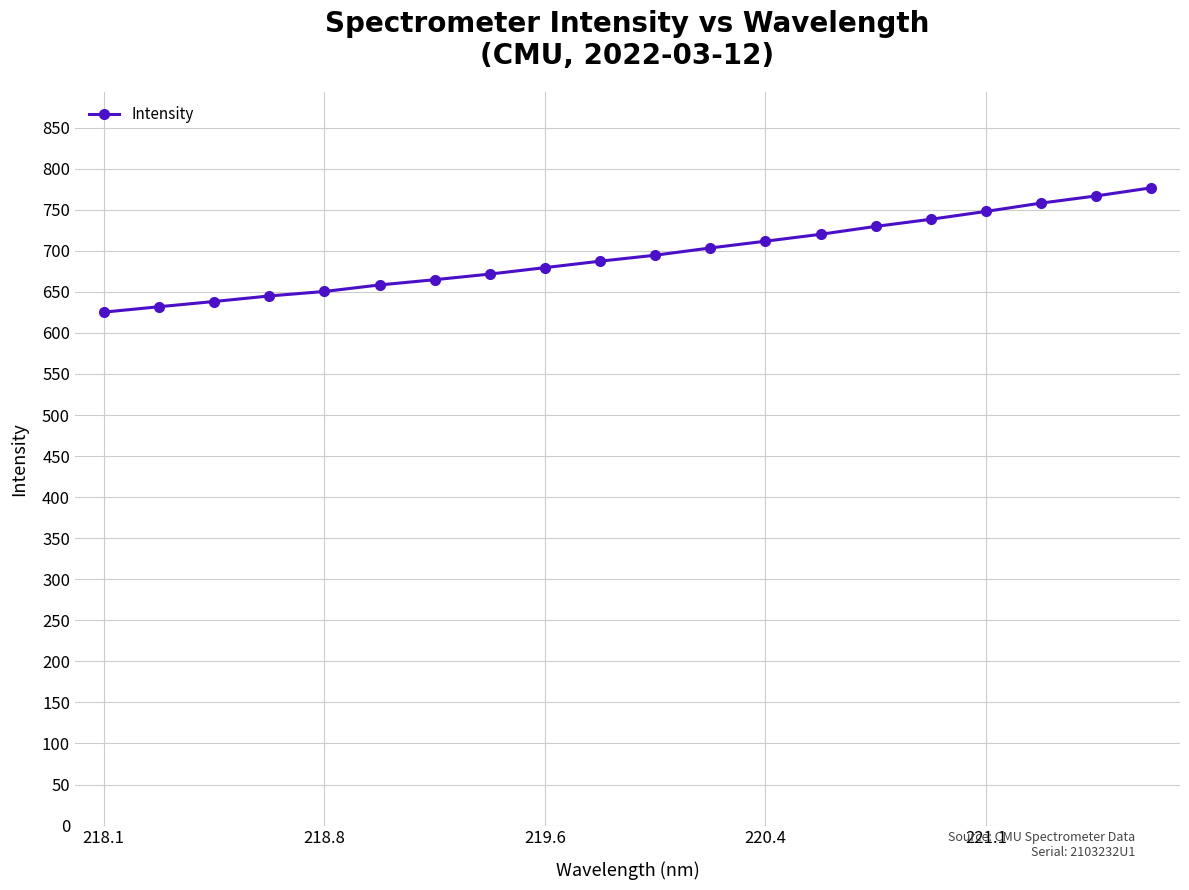

What is the sum of all values?

13901.1